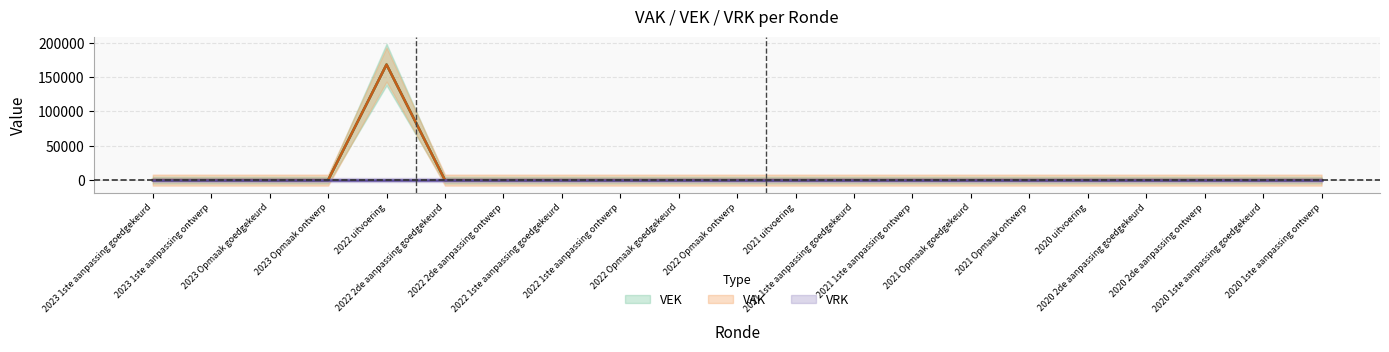

Is the value of VEK at 2022 1ste aanpassing ontwerp greater than the value of VAK at 2020 1ste aanpassing goedgekeurd?

No